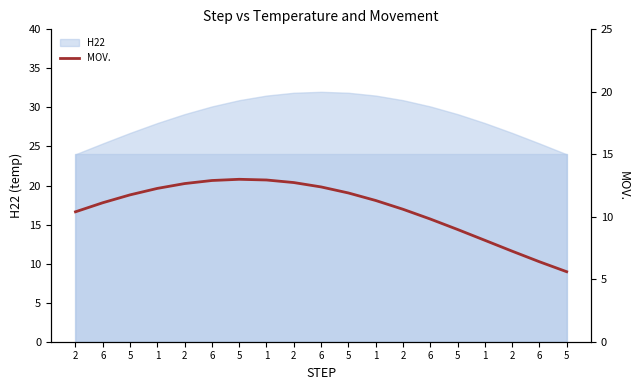

List the labels in order of value, smallest first.

5, 6, 2, 1, 5, 6, 2, 2, 6, 1, 5, 5, 1, 6, 2, 2, 6, 1, 5